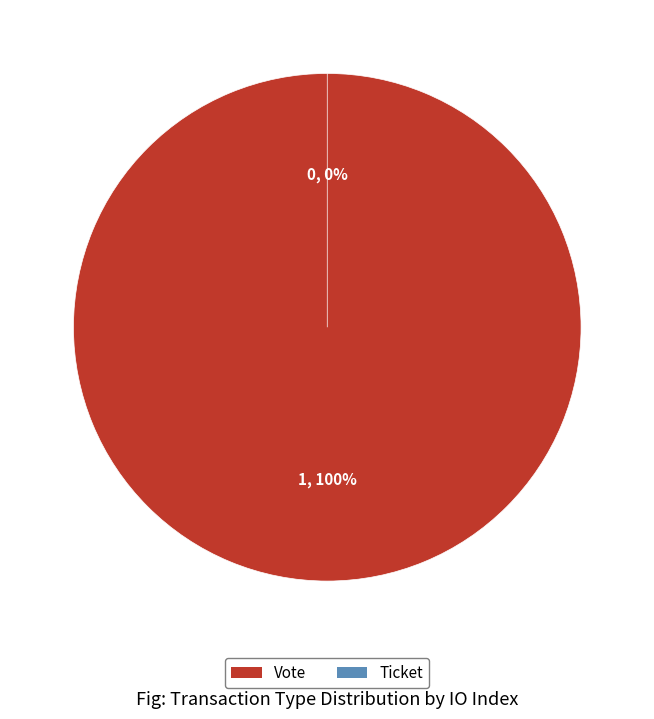

True or false: Ticket accounts for 1% of the total.

False